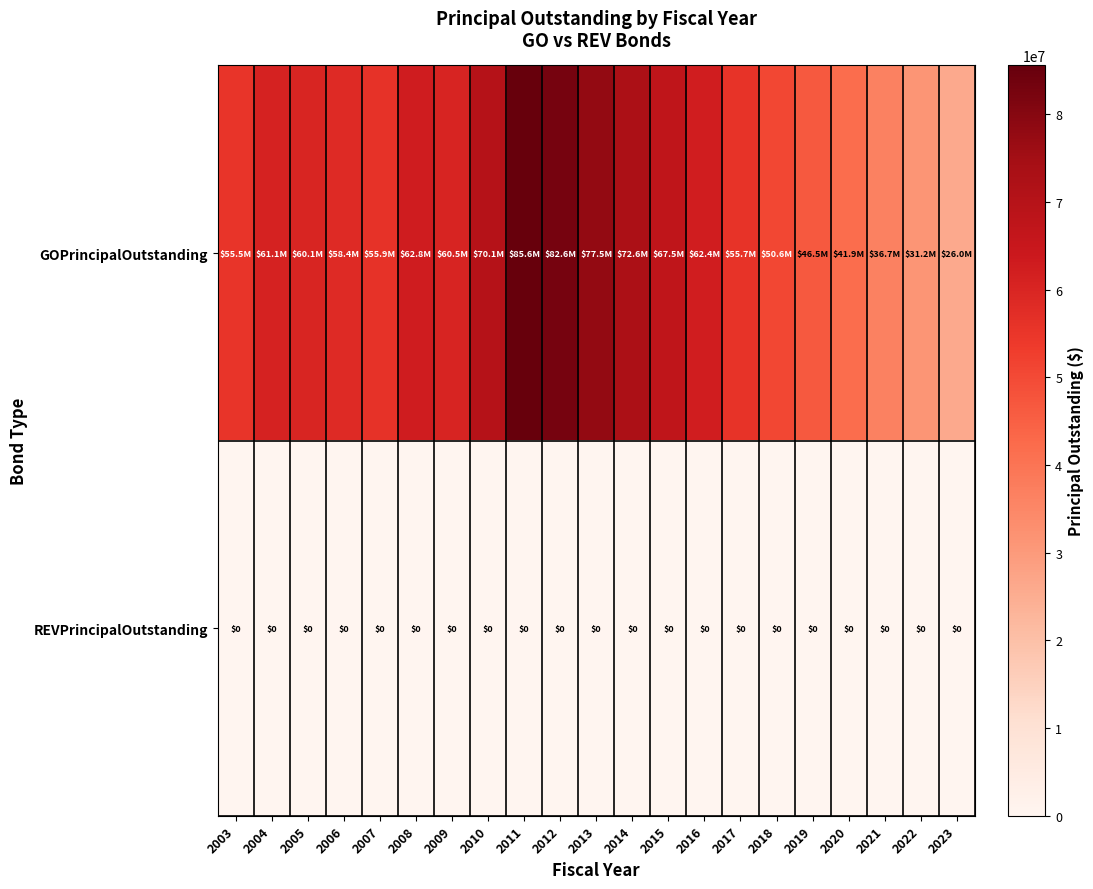

The value of REVPrincipalOutstanding at 2012 is 0. True or false?

True